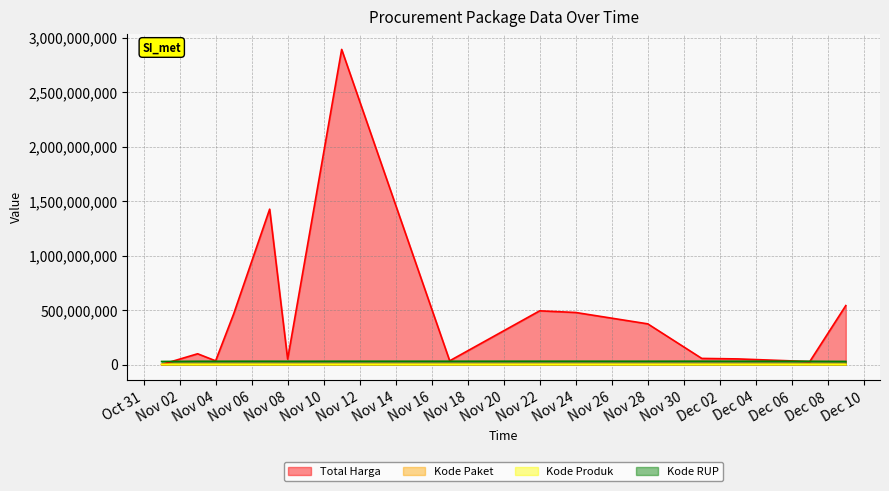

How many categories are shown in the chart?

15